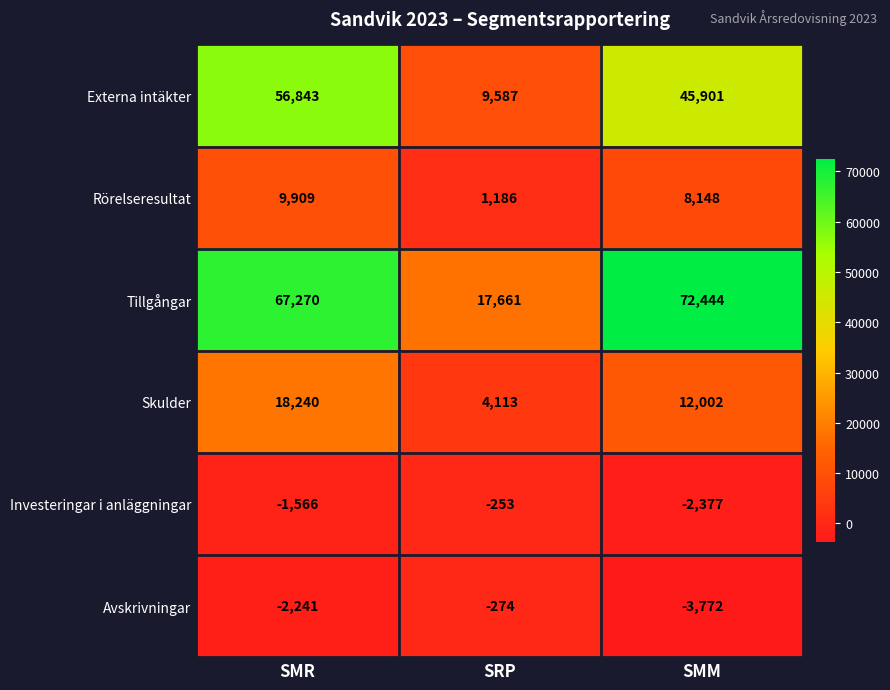

What is the difference between the highest and lowest values at SMR?

69511